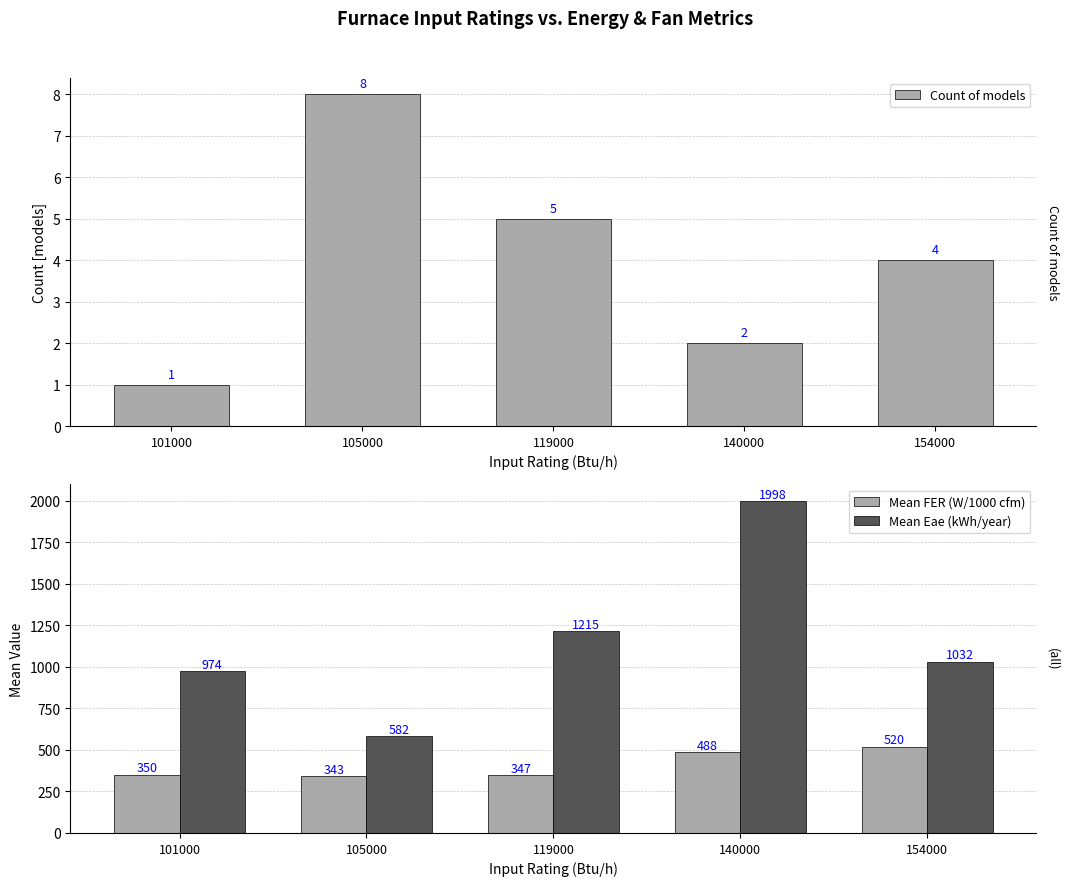

What is the value of the Count of models bar at the 1st from the left?

1